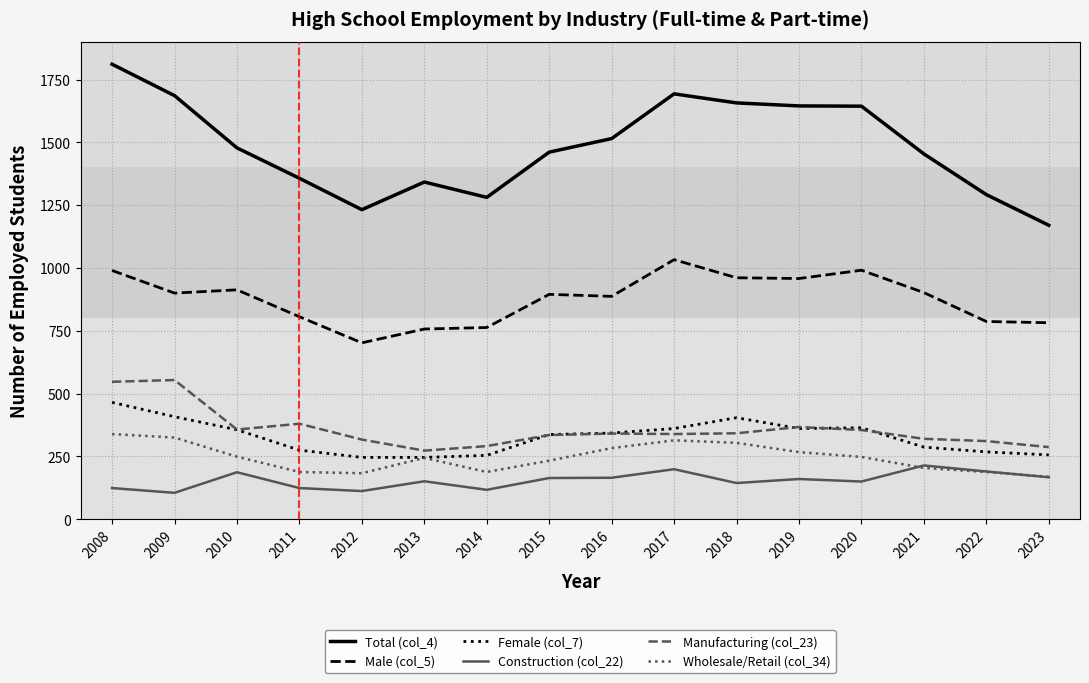

List the series in order of their peak value, lowest first.

Construction (col_22), Wholesale/Retail (col_34), Female (col_7), Manufacturing (col_23), Male (col_5), Total (col_4)